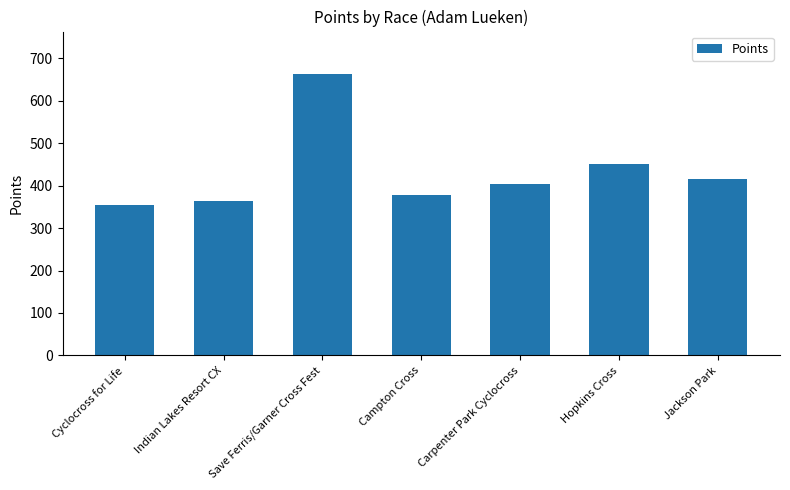

Are the bars grouped side by side (vs. stacked)?

No